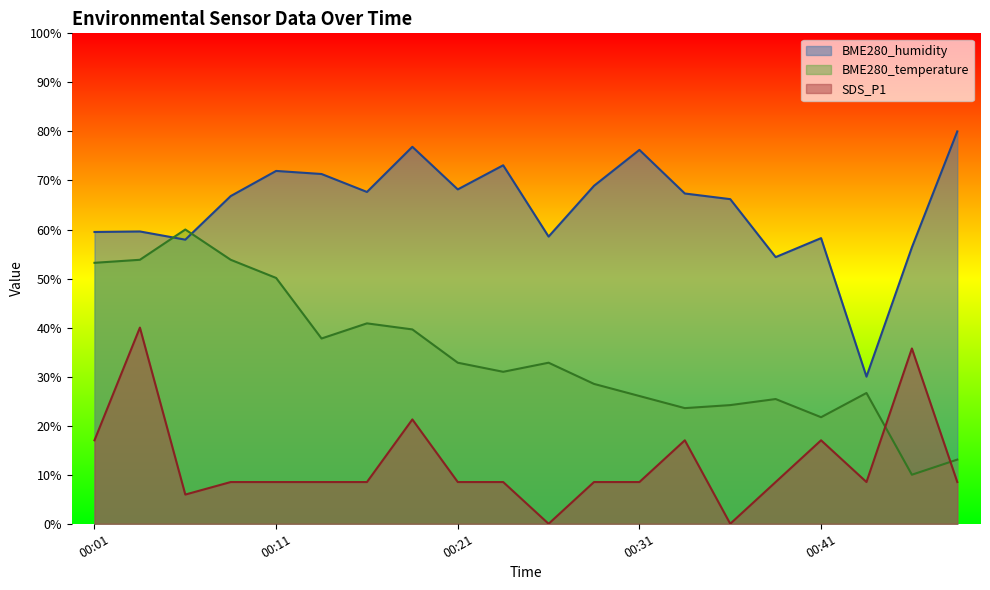

At which category is the sum across all series the highest?

00:04